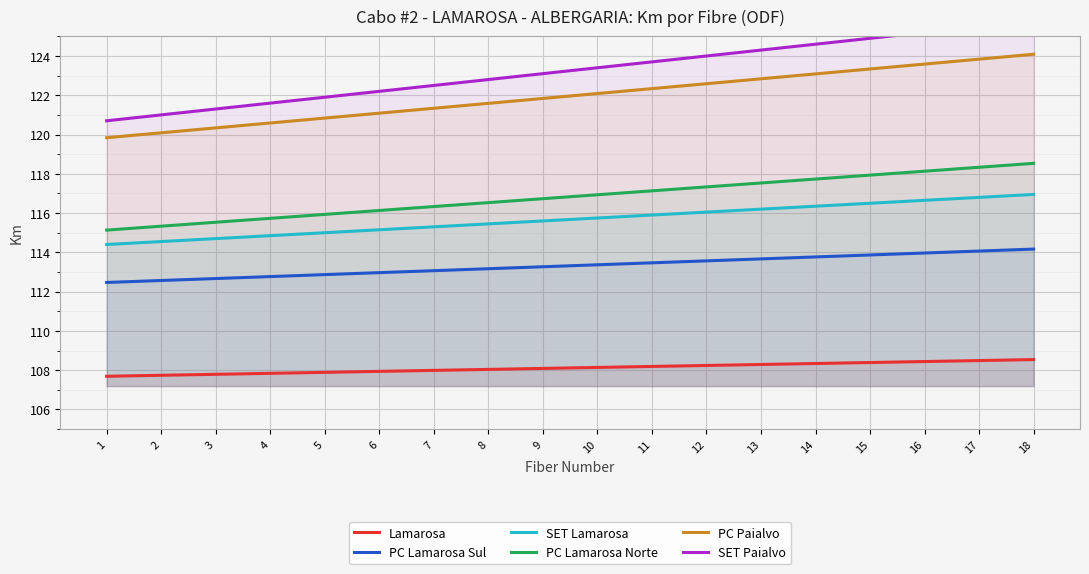

True or false: SET Lamarosa and PC Paialvo intersect in this chart.

False